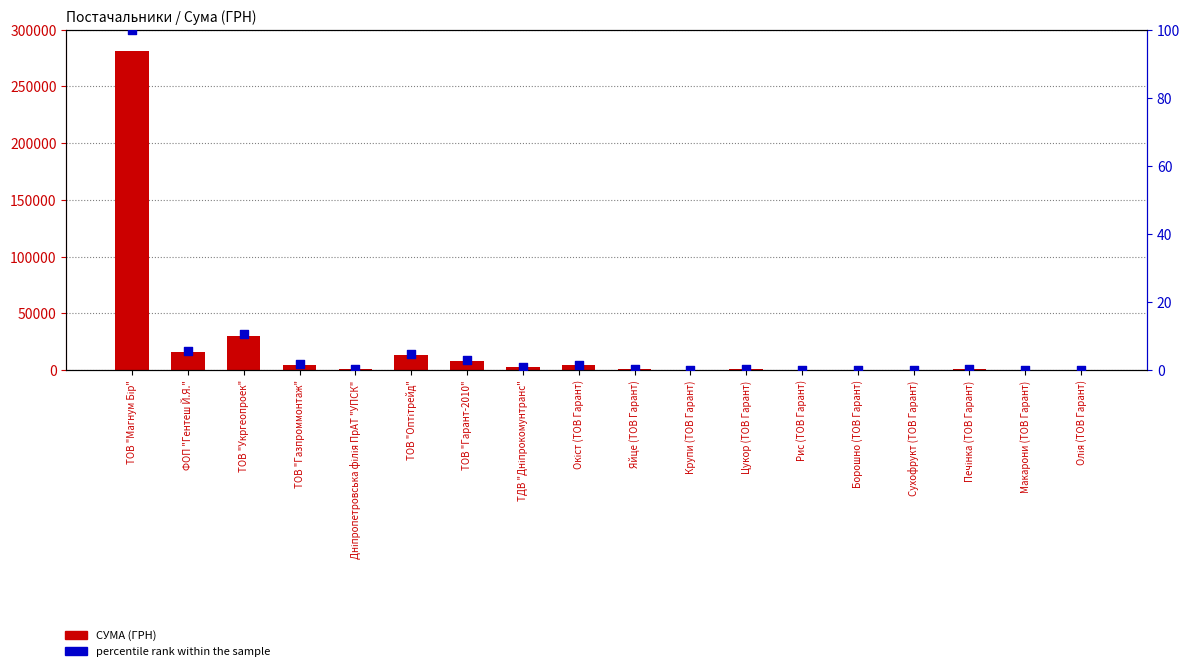

Is the value of percentile rank within the sample at ТОВ "Магнум Бір" greater than the value of СУМА (ГРН) at ТОВ "Гарант-2010"?

No